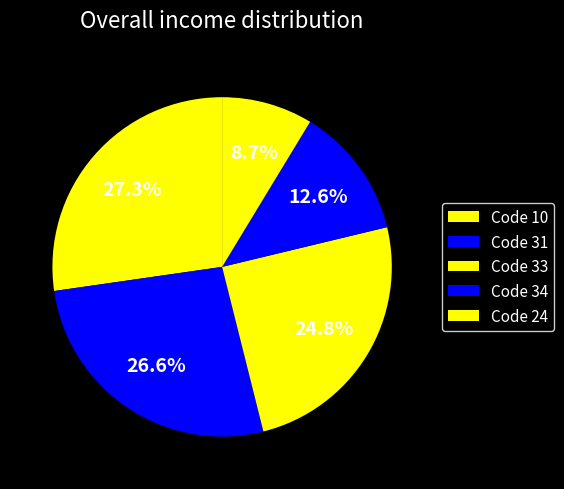

How many slices are in this pie chart?

5